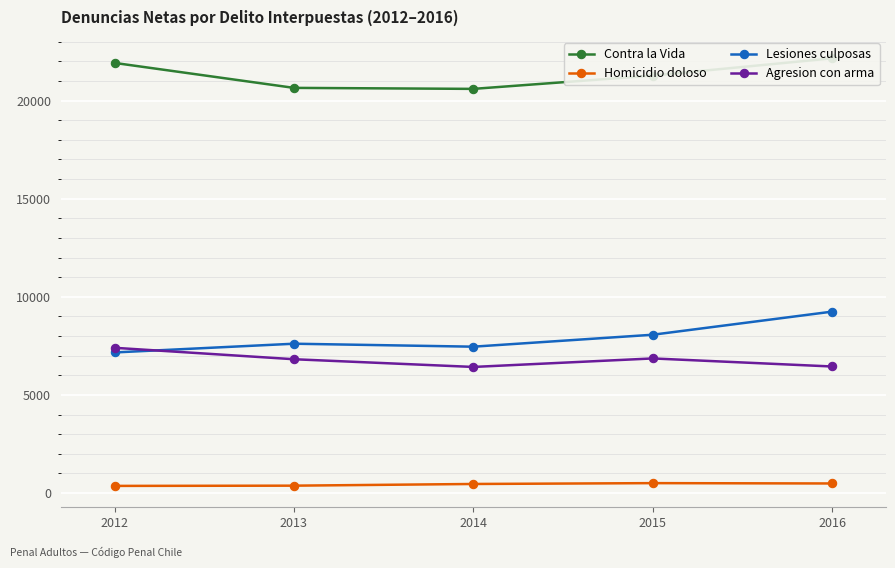

True or false: Homicidio doloso and Contra la Vida intersect in this chart.

False